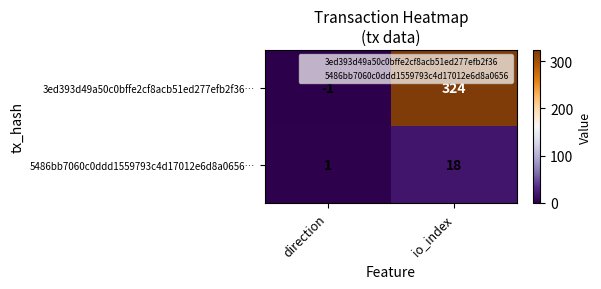

Which series has the widest spread of values?

3ed393d49a50c0bffe2cf8acb51ed277efb2f36…